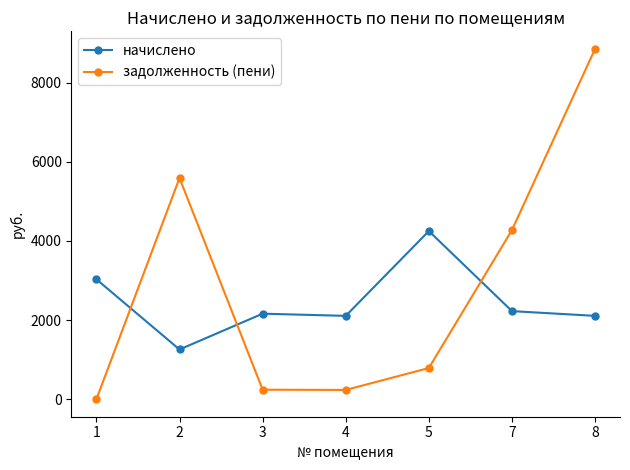

Rank the series by their maximum value, from lowest to highest.

начислено, задолженность (пени)